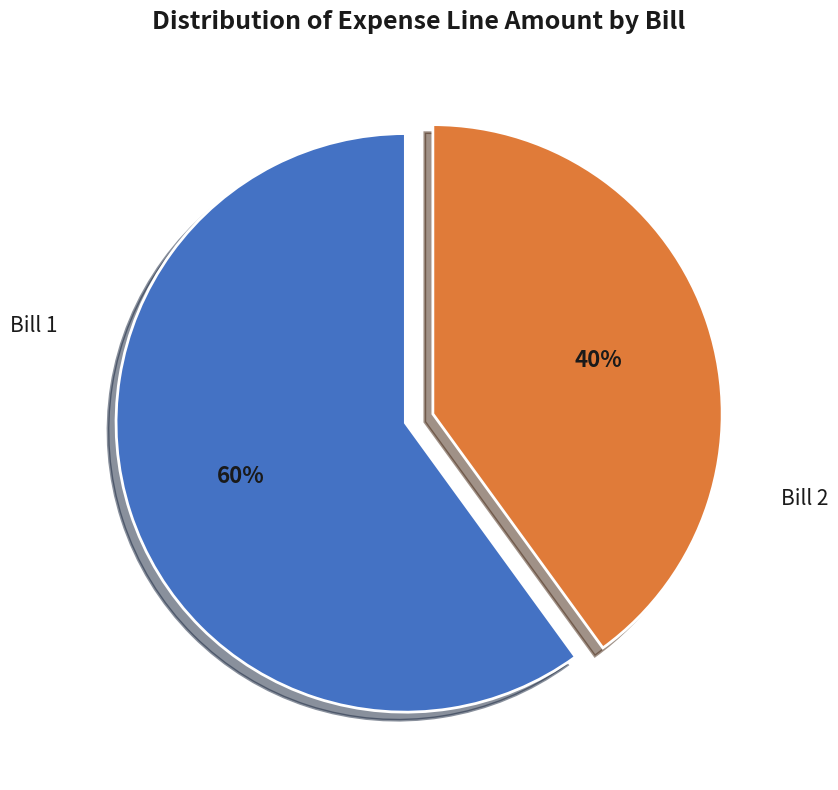

To the nearest percent, what is the difference between the largest and smallest slice percentages?

20%